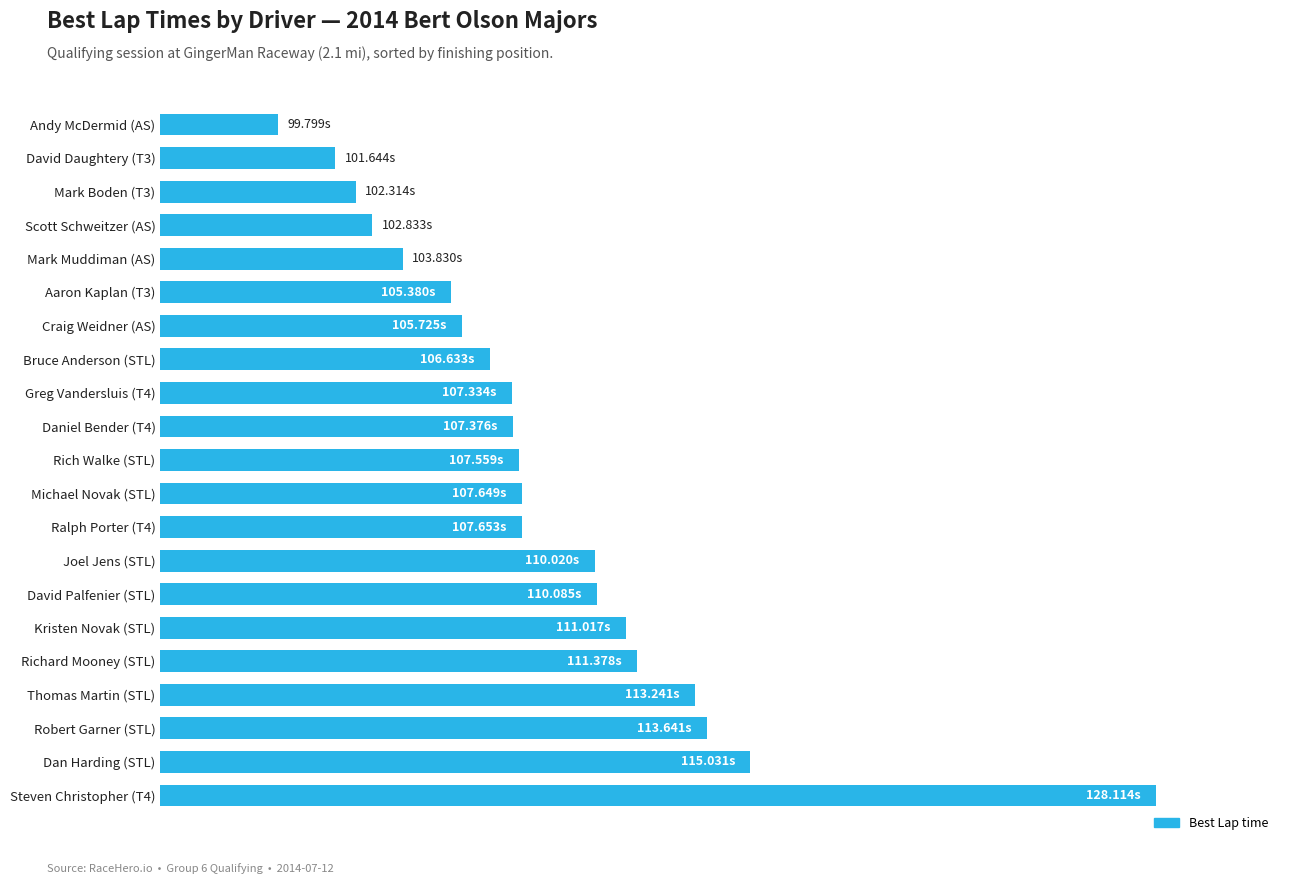

Are the bars horizontal?

Yes